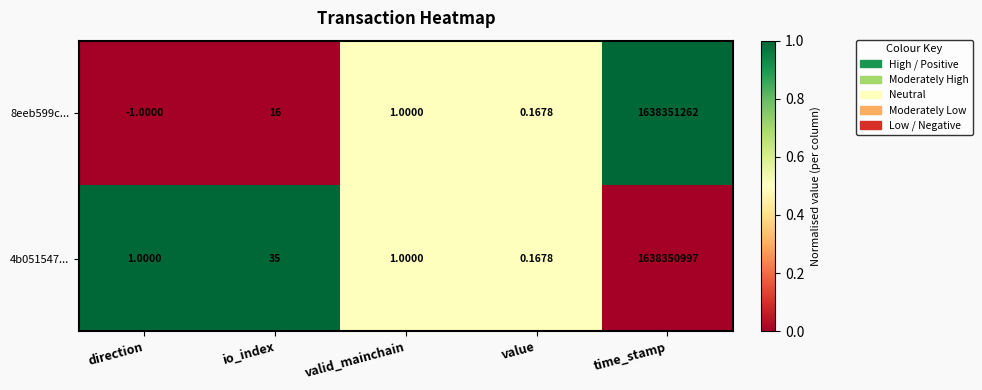

Between io_index and time_stamp, which series saw the biggest shift?

8eeb599c...